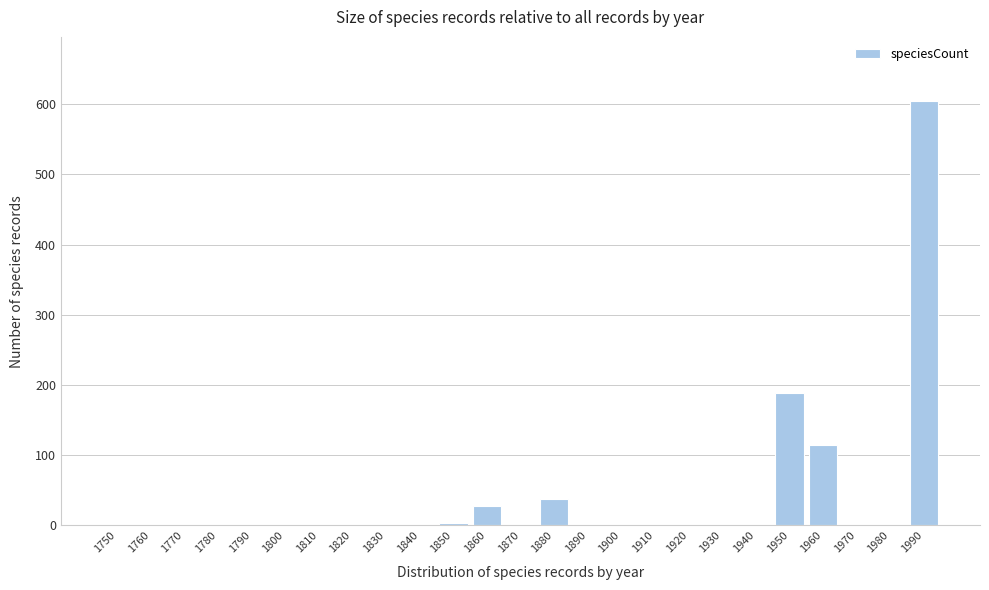

At which label is the value closest to 302?

1950